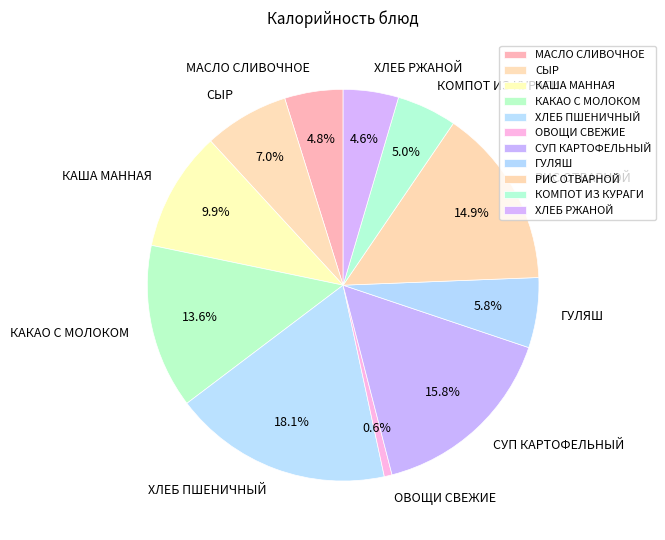

Which slice is the largest?

ХЛЕБ ПШЕНИЧНЫЙ